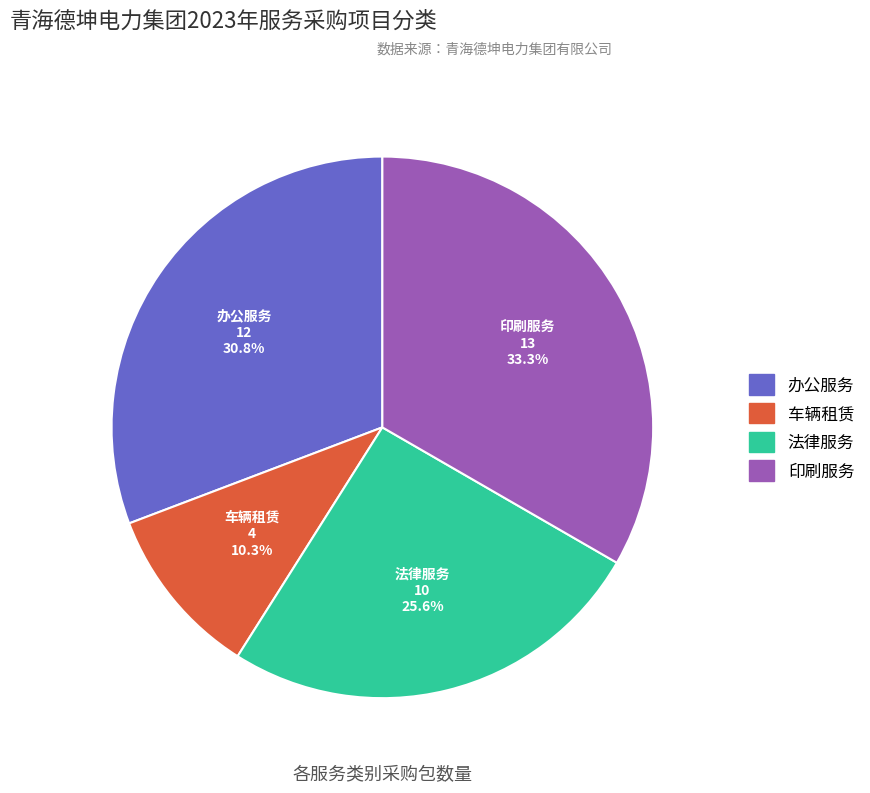

The 办公服务 slice represents 31% of the pie. True or false?

True